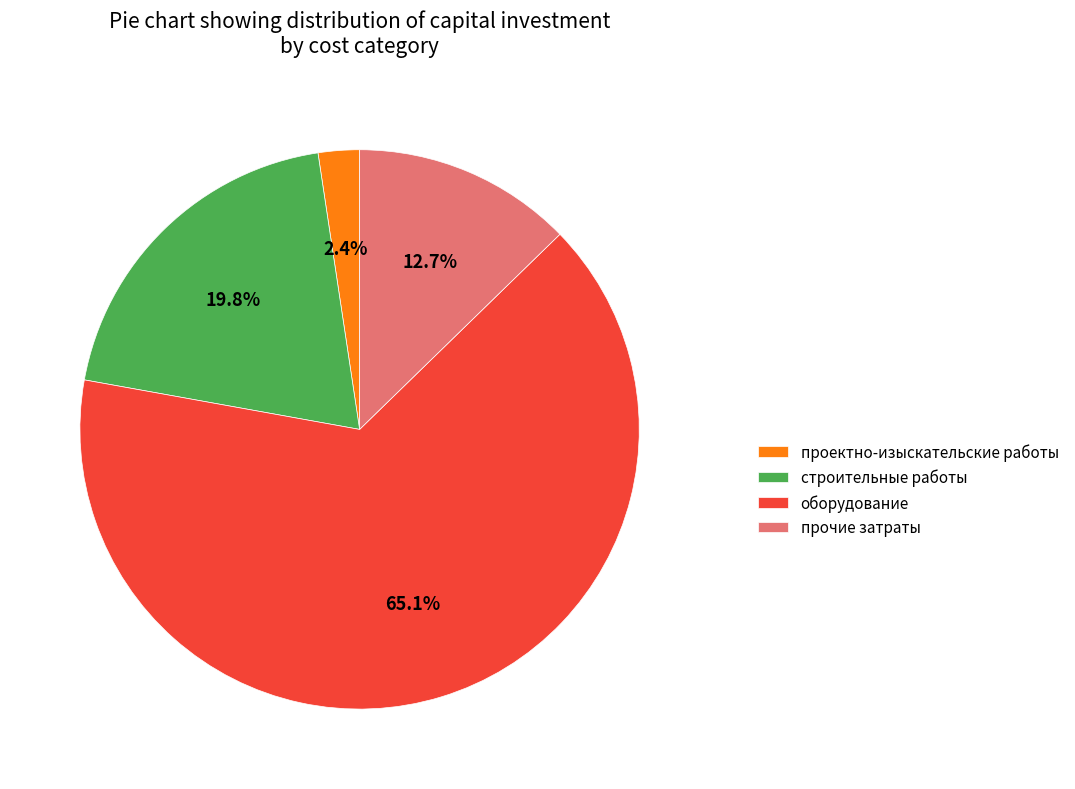

Count the number of slices in the pie.

4